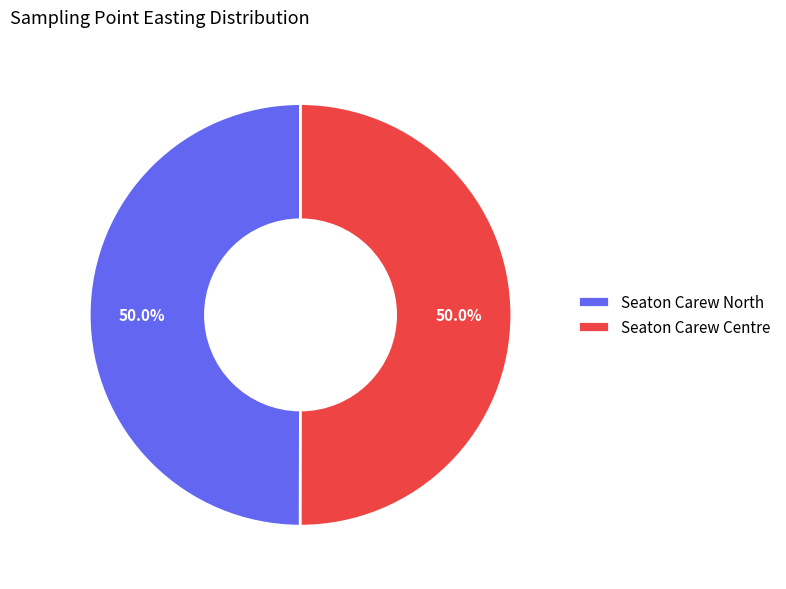

How much of the chart is everything except Seaton Carew North?

50.0%